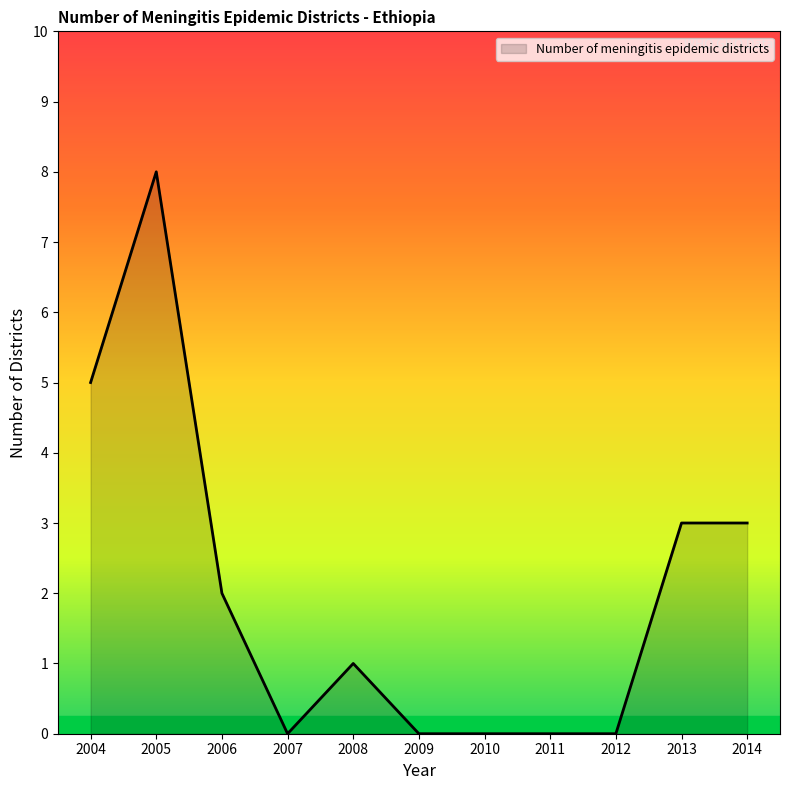

Where does the data first go above 1?

2004